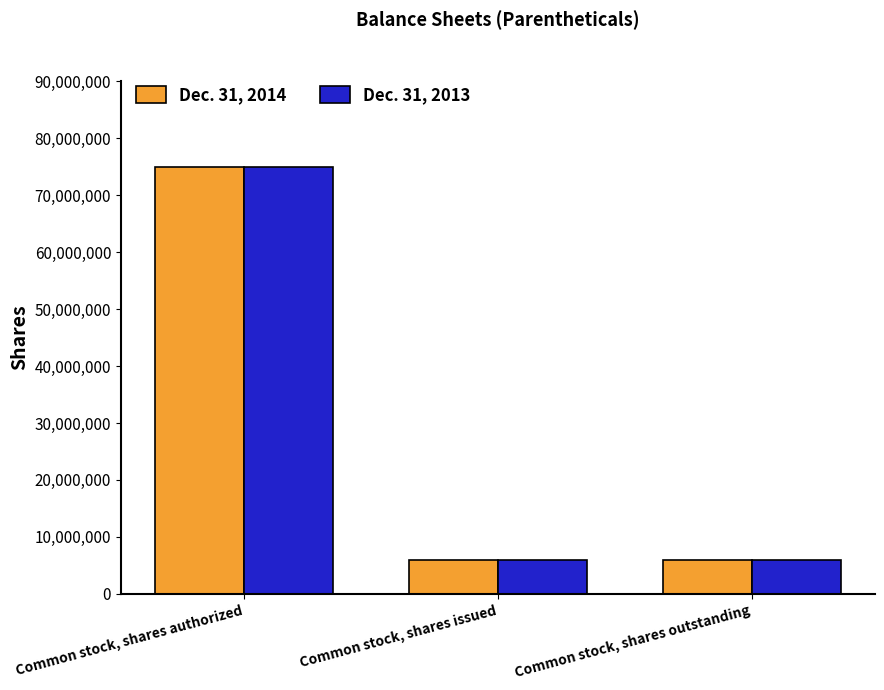

How many bars are there in each group?

2